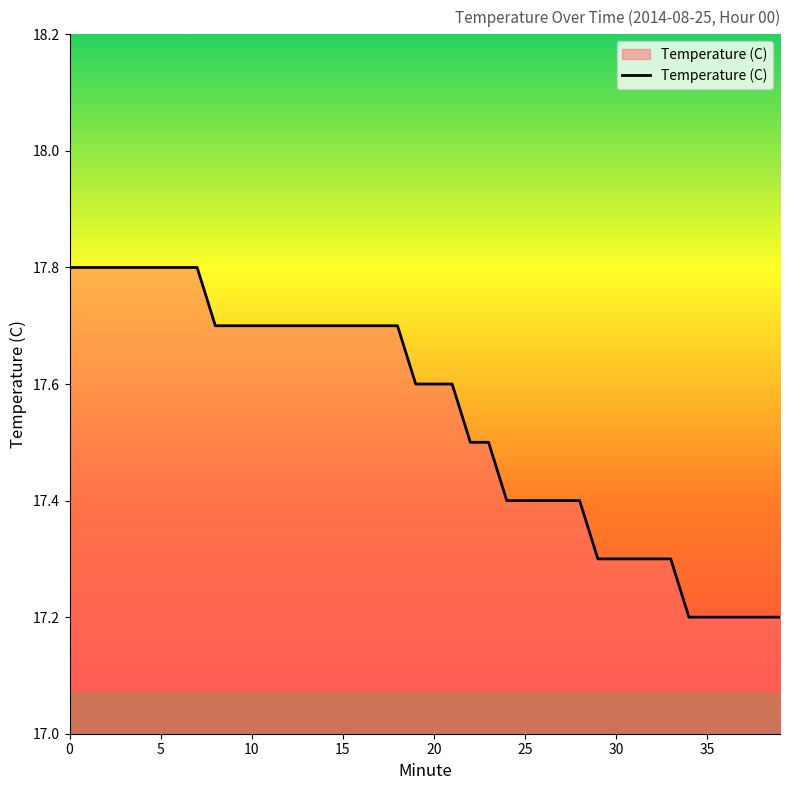

How many distinct data groups are displayed?

1